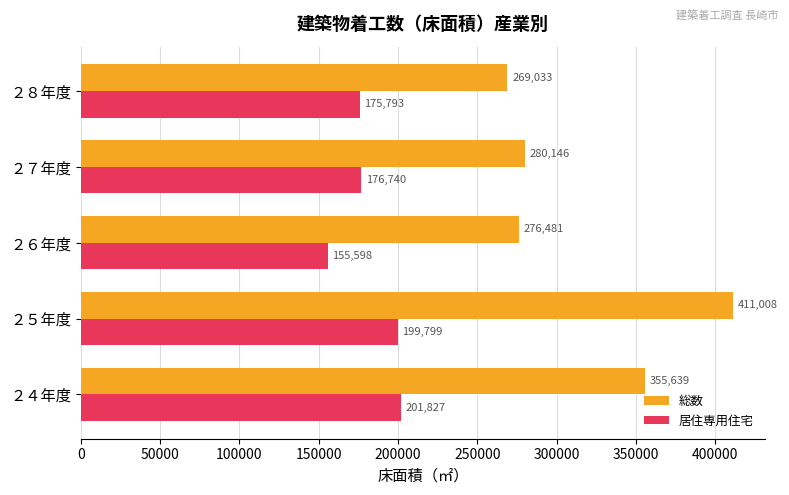

At how many categories does at least one series exceed 327256?

2